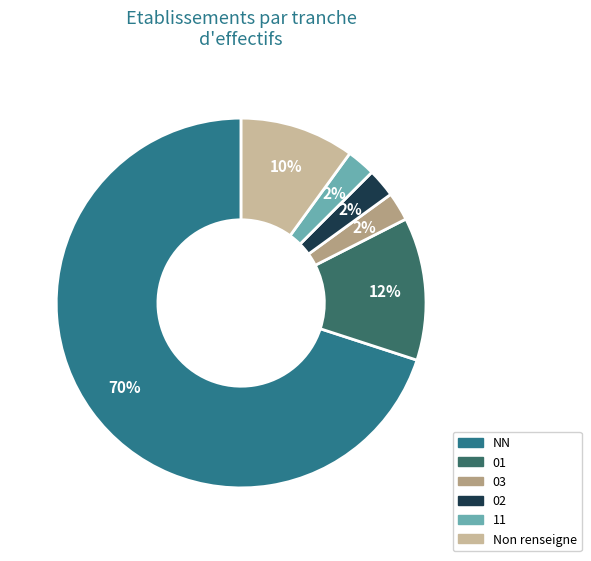

Is there any slice that represents more than half of the pie?

Yes